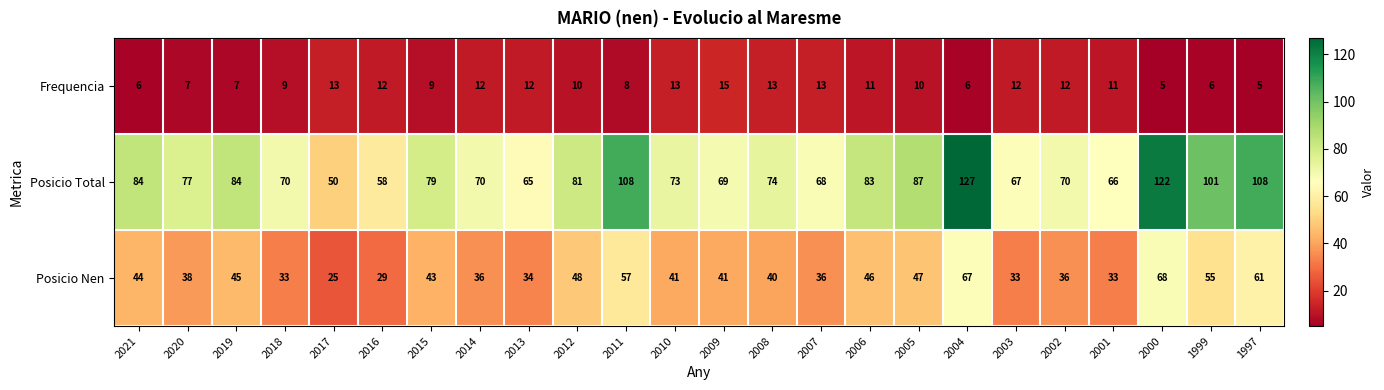

Count the number of categories in the chart.

24